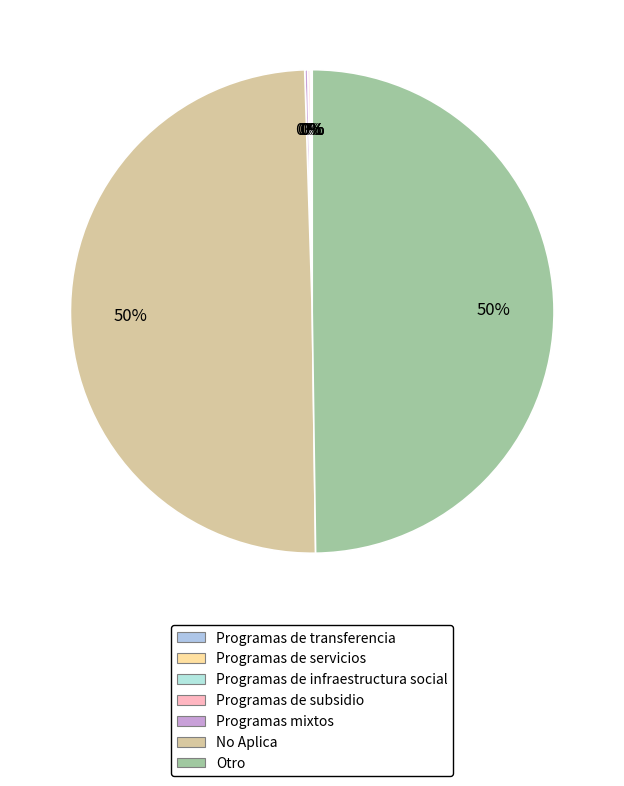

Rank the categories by value from lowest to highest.

Programas de transferencia, Programas de servicios, Programas de infraestructura social, Programas de subsidio, Programas mixtos, No Aplica, Otro